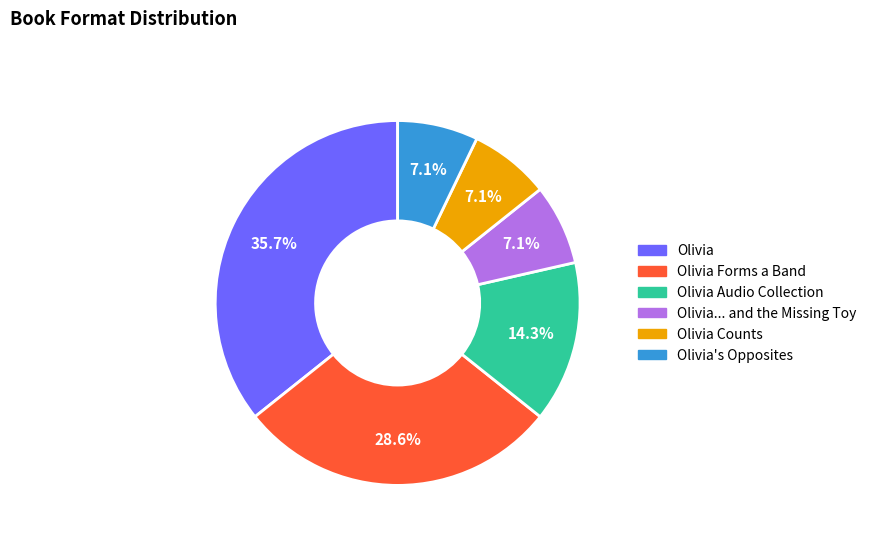

Is there a majority slice in this chart?

No